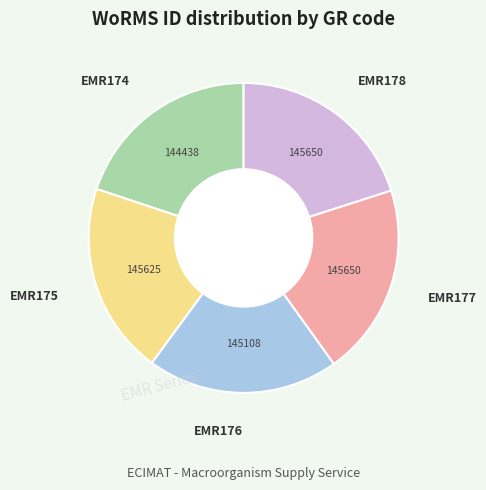

Is there a majority slice in this chart?

No